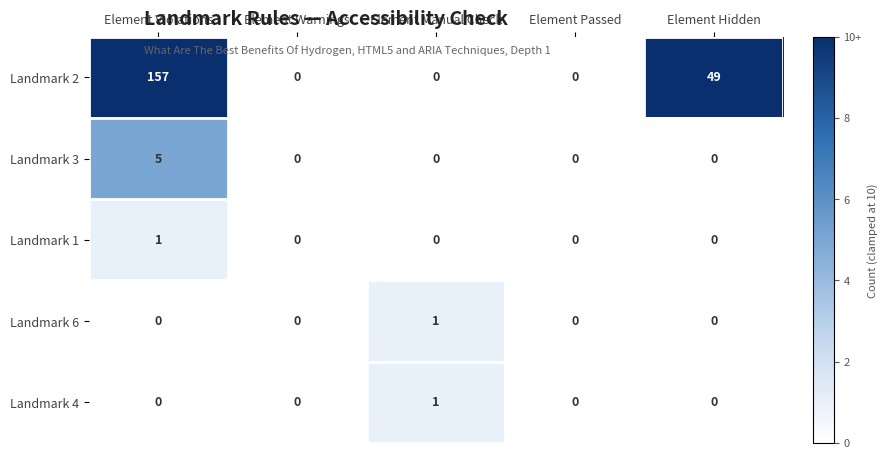

How many data points does each series have?

5